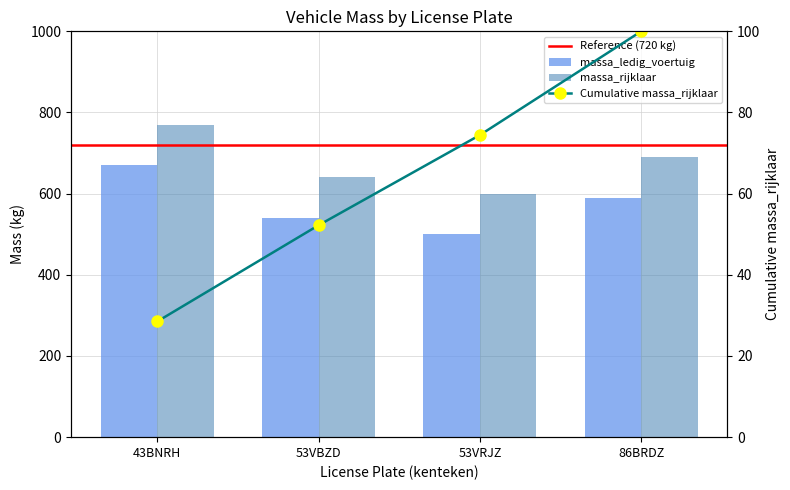

Is the value of massa_rijklaar at 53VBZD greater than the value of massa_ledig_voertuig at 43BNRH?

No